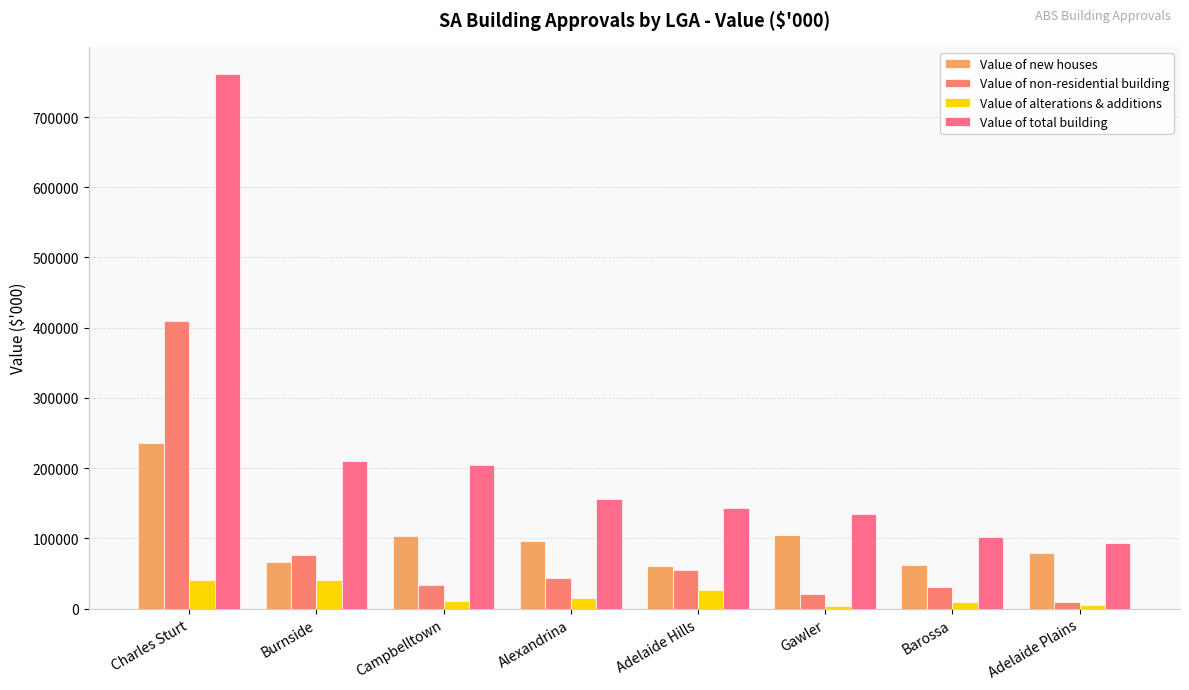

Does the chart contain any negative values?

No